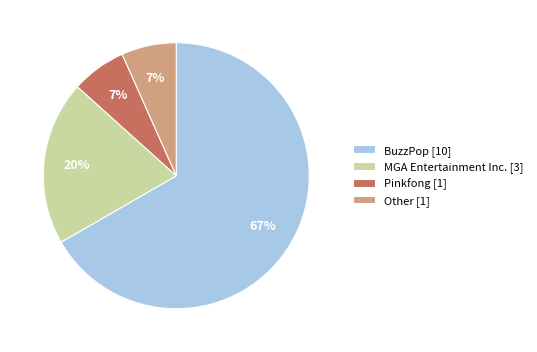

Which category has the biggest portion of the pie?

BuzzPop [10]